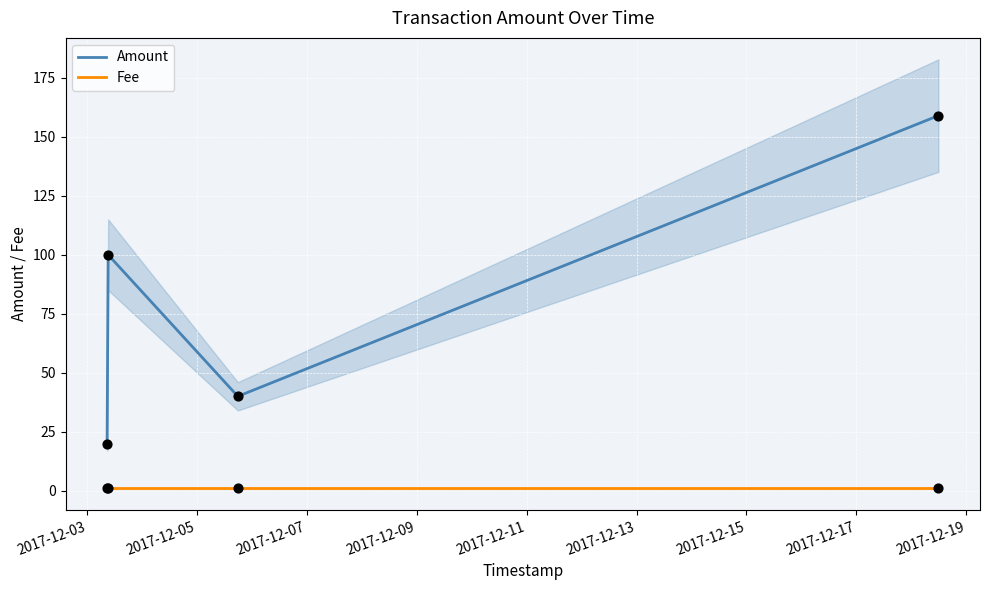

Which series has the largest total across all categories?

Amount